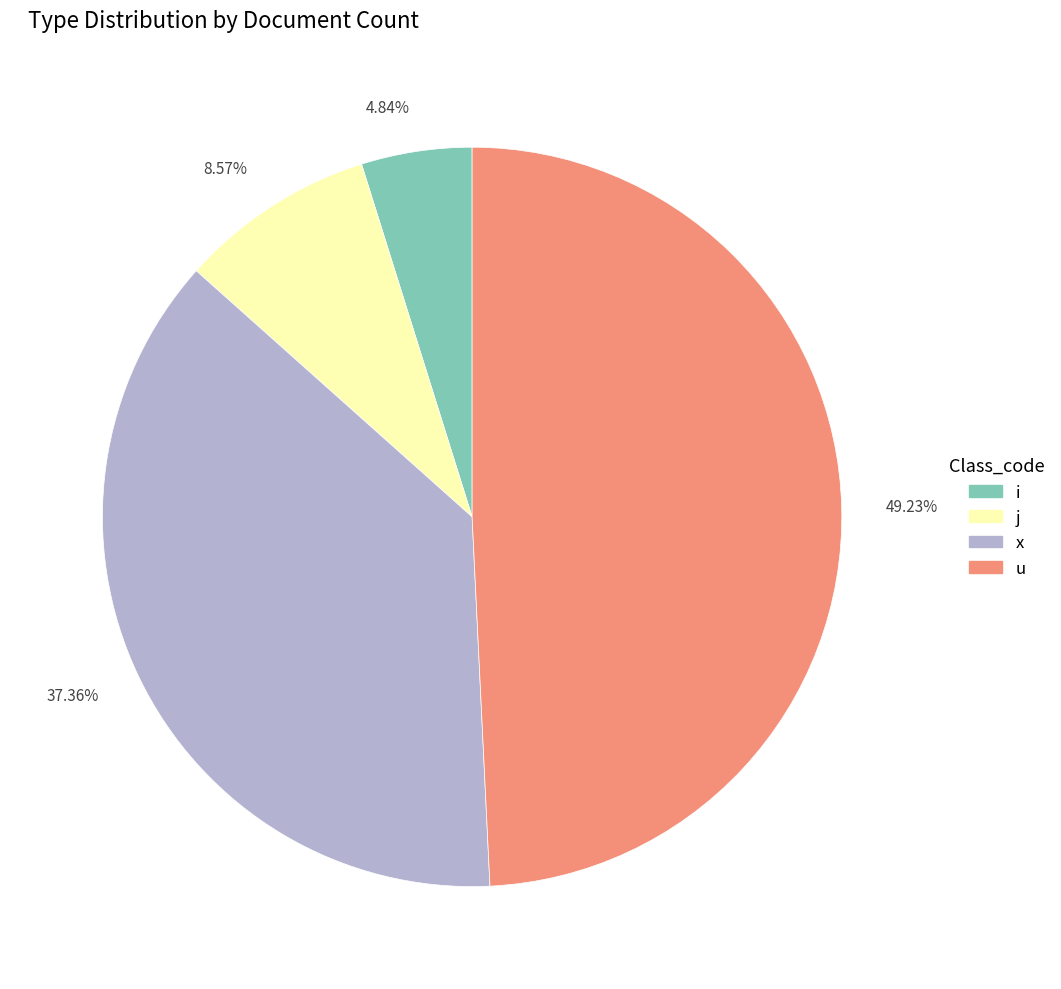

Is the sum of 4.84% and 8.57% greater than half?

No